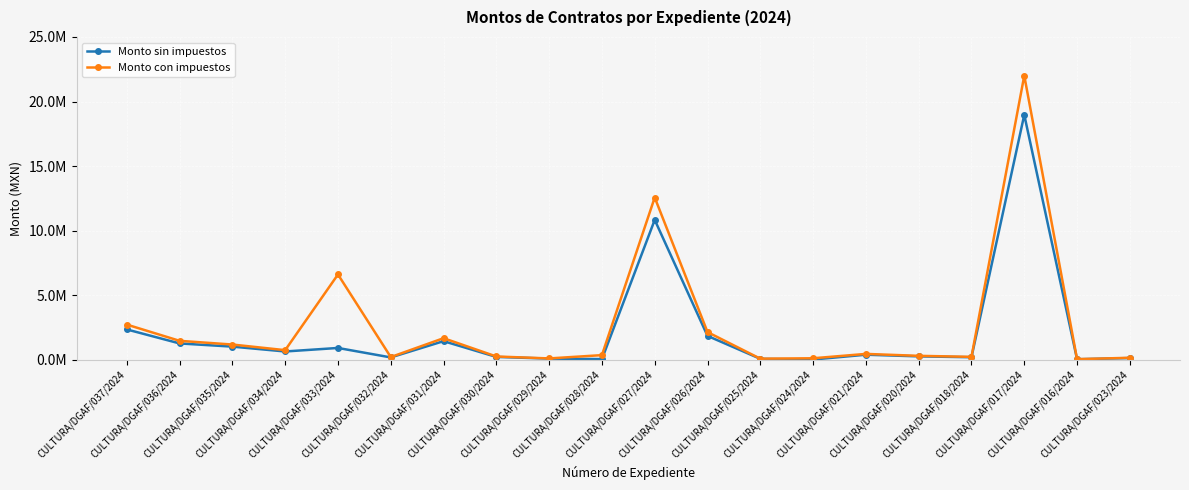

Where is the first local maximum for Monto sin impuestos?

CULTURA/DGAF/033/2024